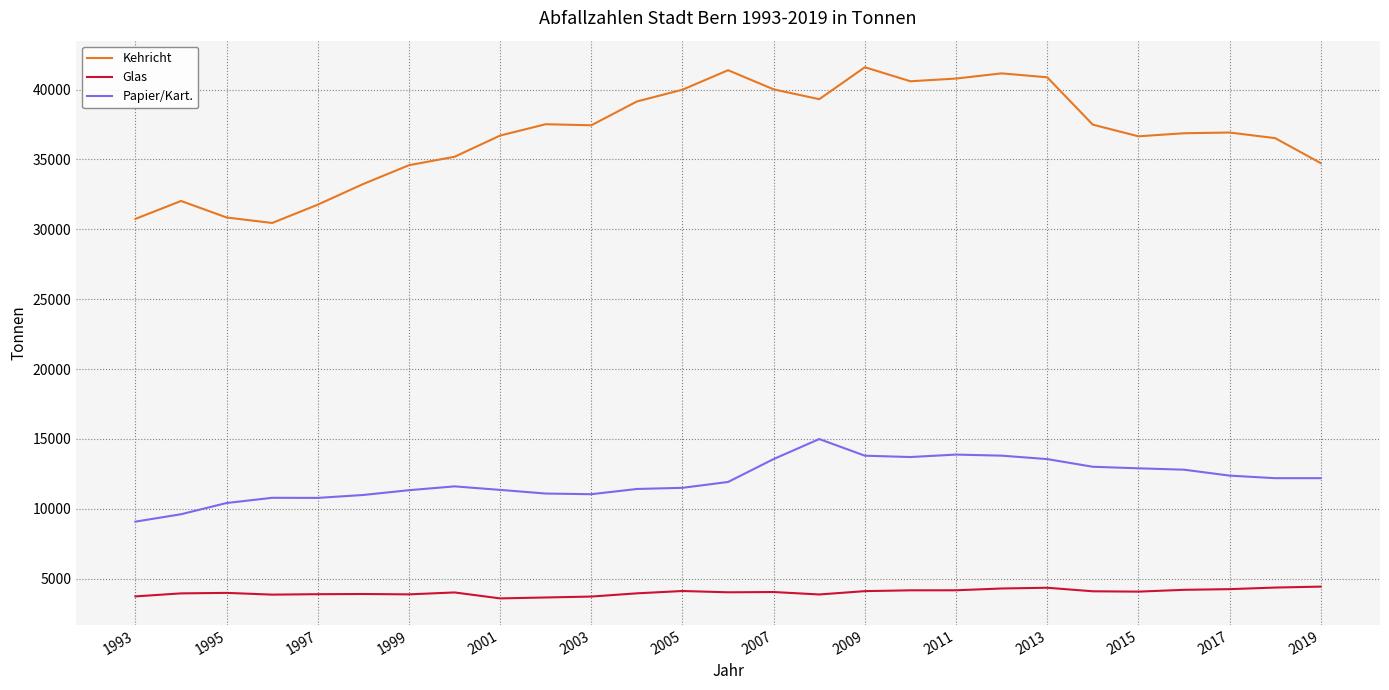

List the series in order of their overall mean, lowest first.

Glas, Papier/Kart., Kehricht